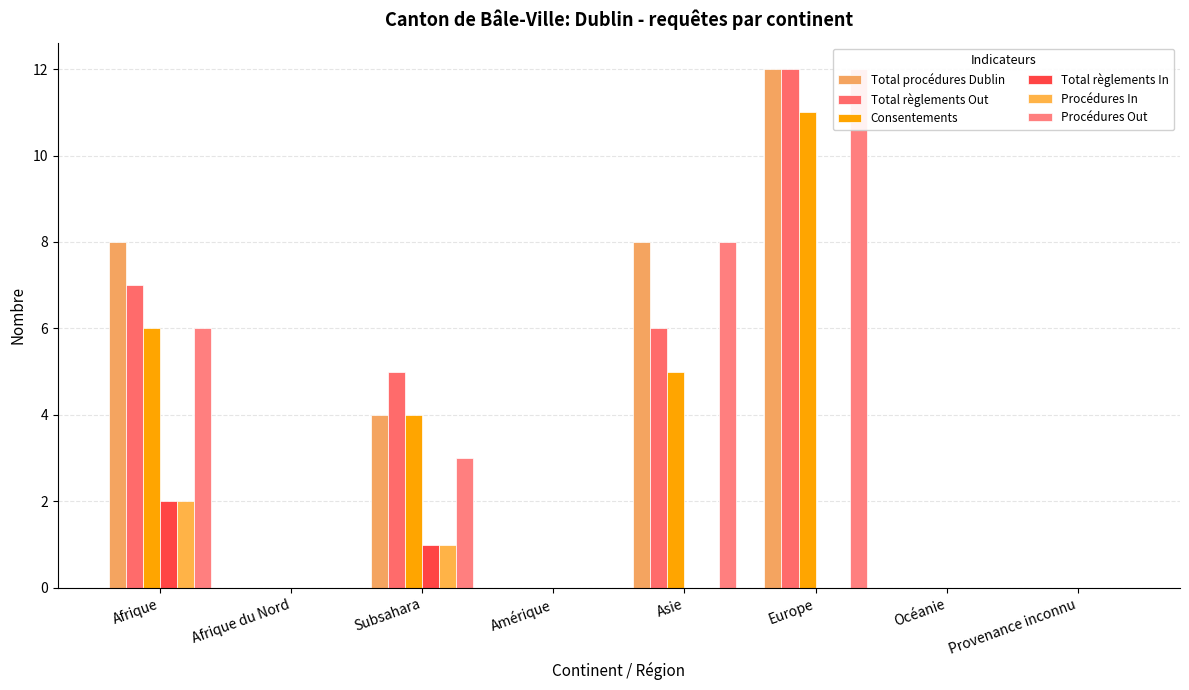

How many values in Consentements are above zero?

4